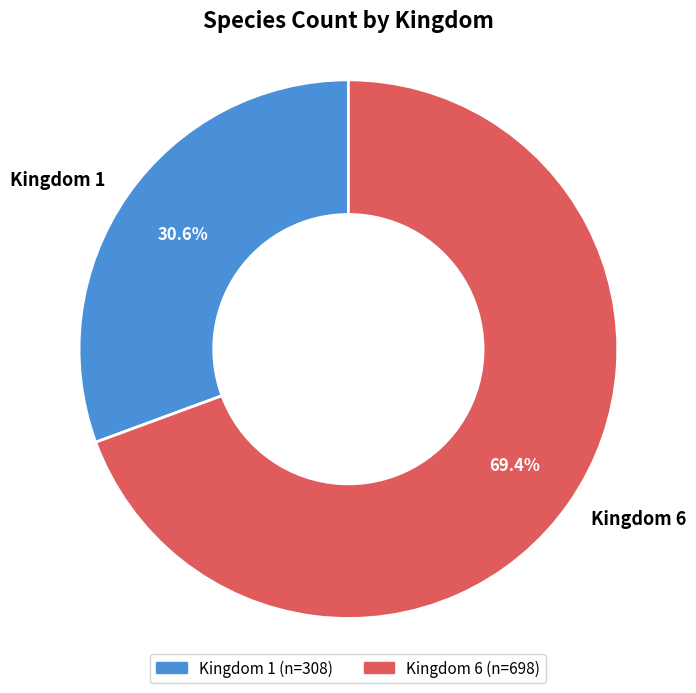

To the nearest percent, what is the difference between the Kingdom 1 and Kingdom 6 slice percentages?

39%